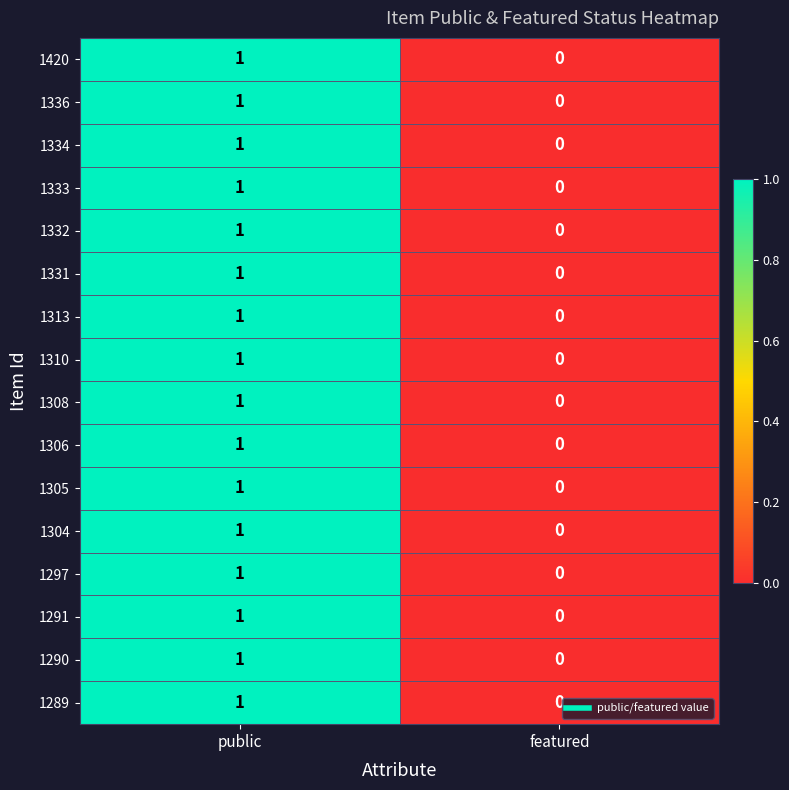

True or false: 1331 has a value of 0 at featured.

True